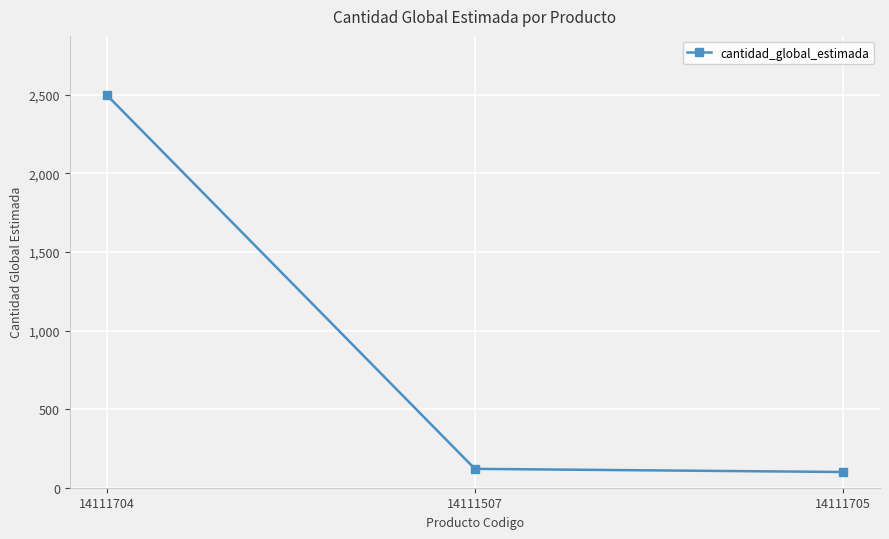

What position from the right is 14111704?

3